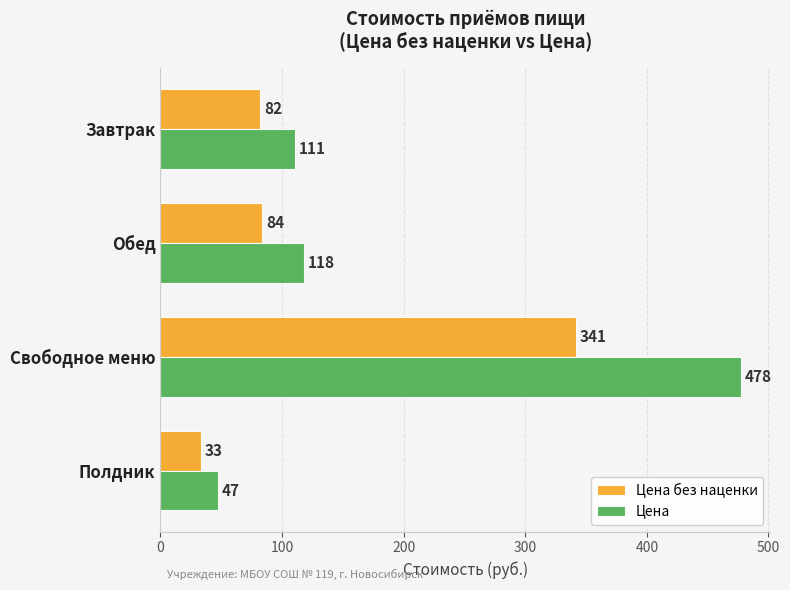

Which series has the largest total across all categories?

Цена